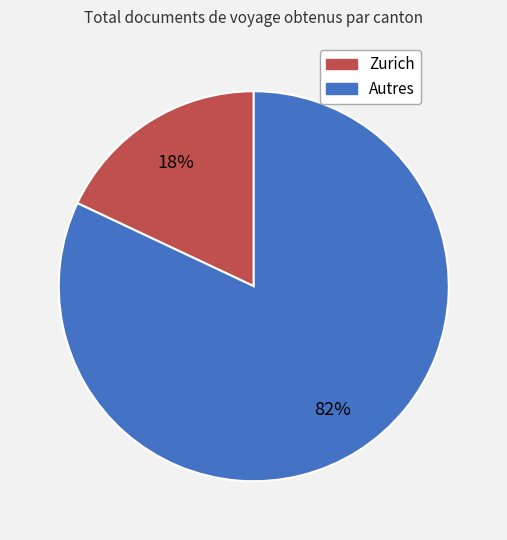

To the nearest percent, what portion does Zurich represent?

18%